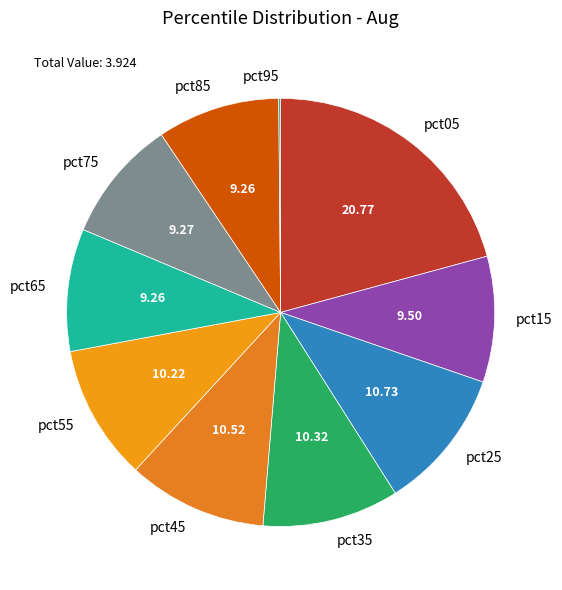

Does pct85 account for over 50% of the chart?

No